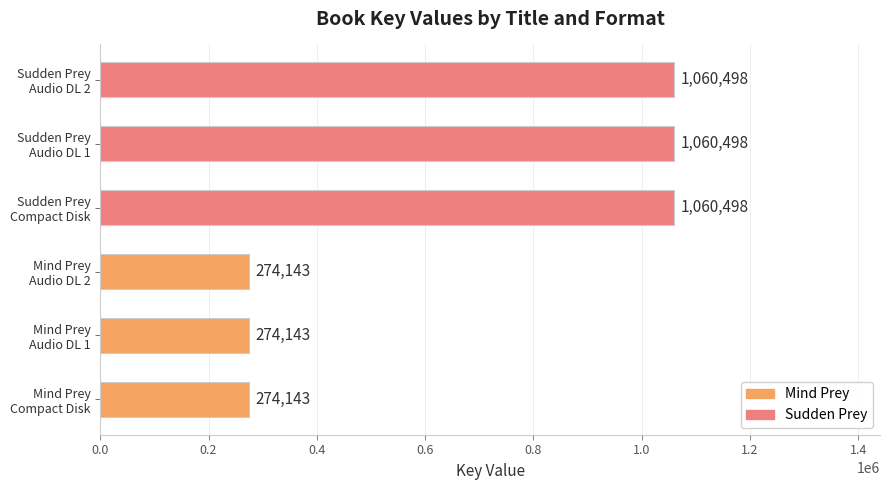

Count the values in the range 274143 to 1060498.

6